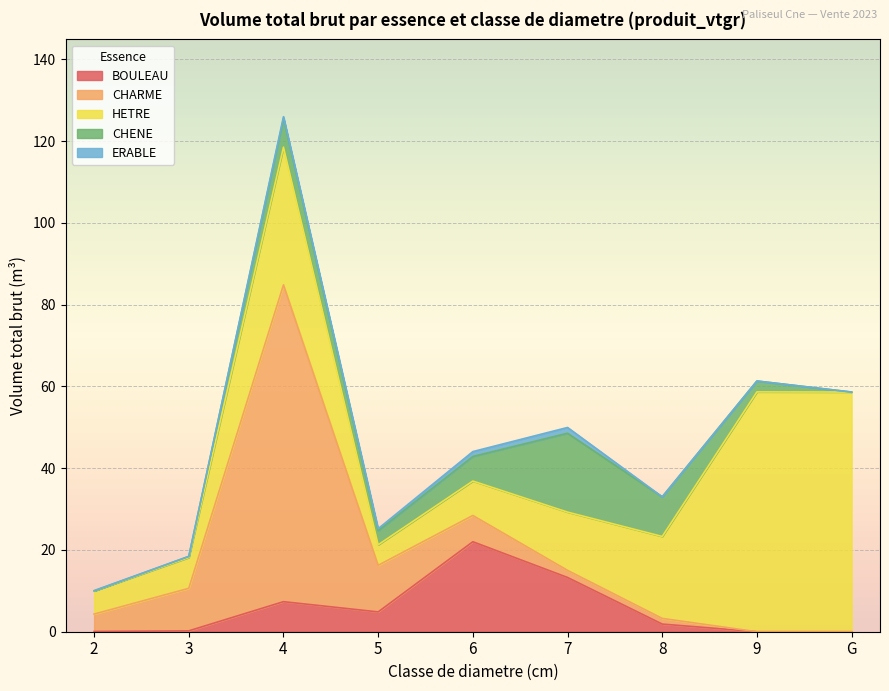

What position from the left is 8?

7